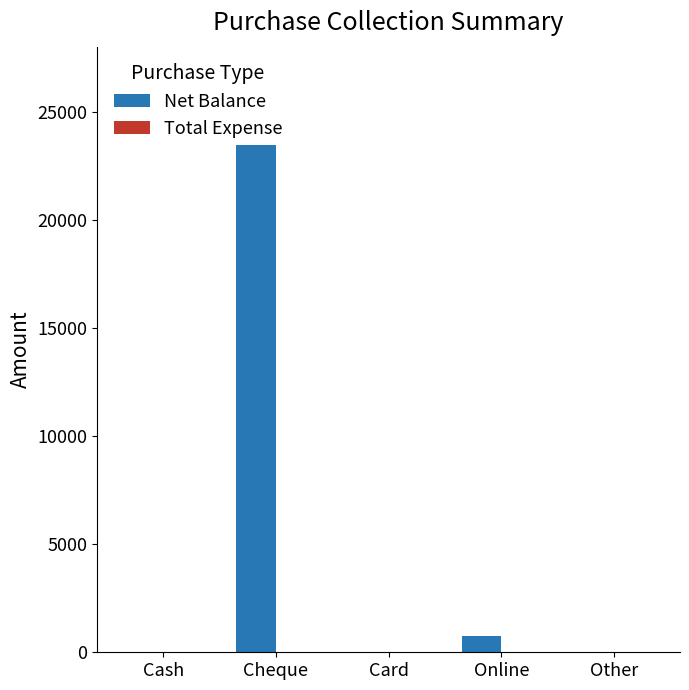

Are the bars horizontal?

No